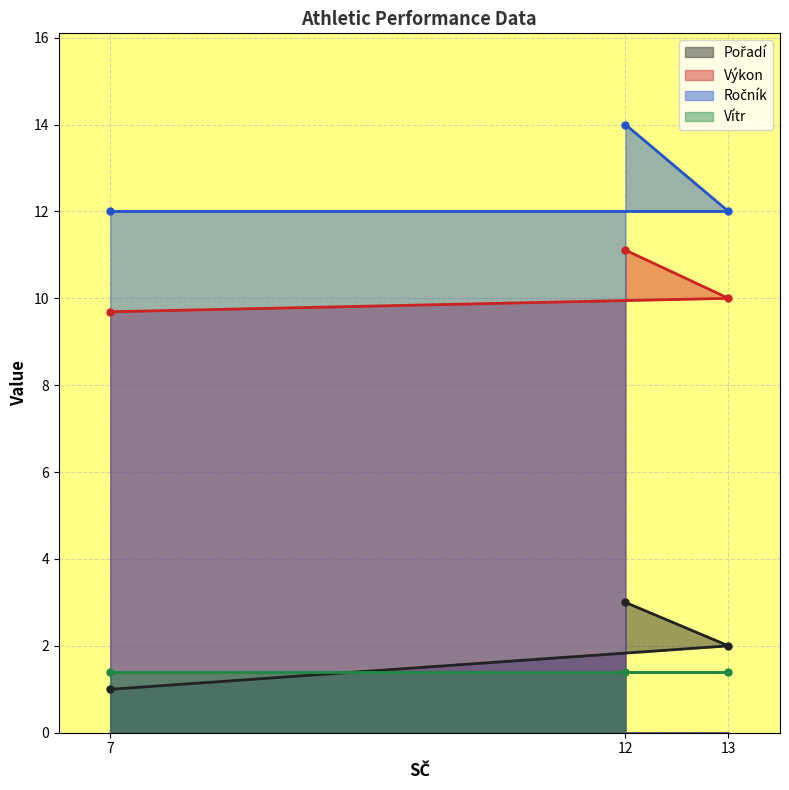

What is the lowest value of the Výkon series?

9.7